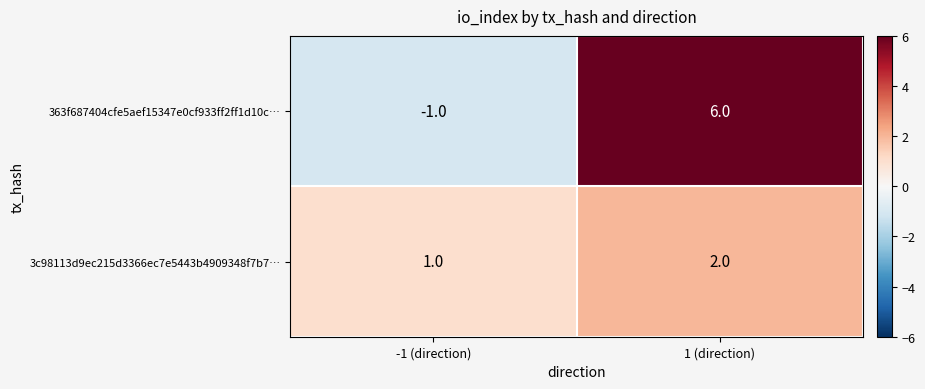

Which series has the largest total across all categories?

363f687404cfe5aef15347e0cf933ff2ff1d10c…